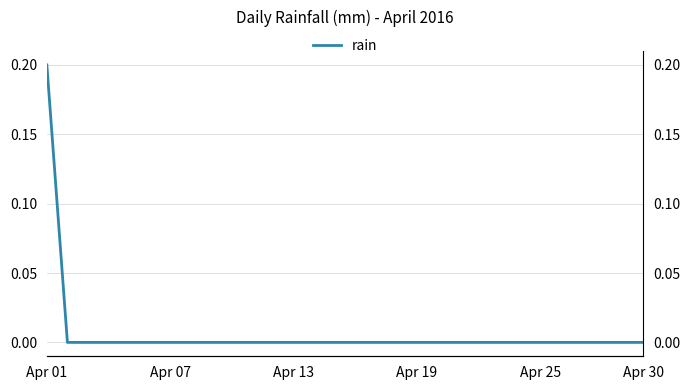

Is this an area chart (filled region under the line)?

No